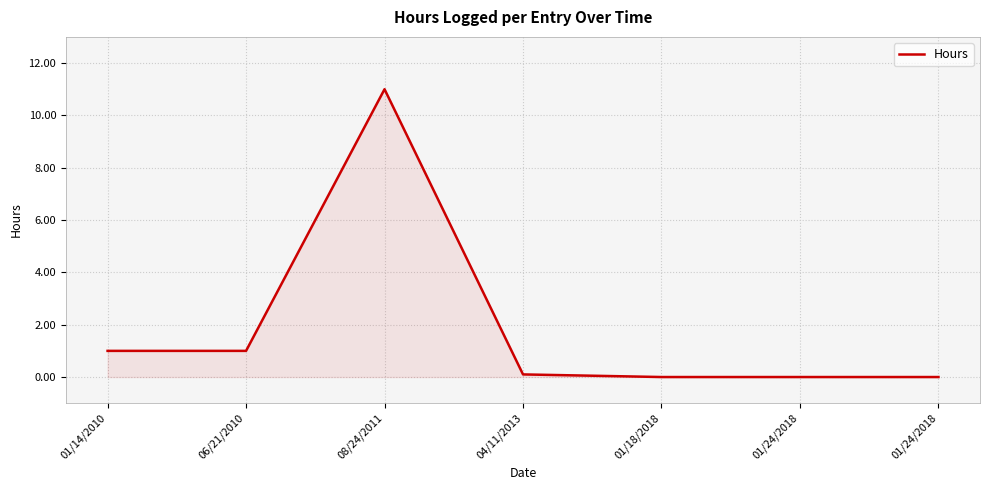

How many series are shown in this chart?

1